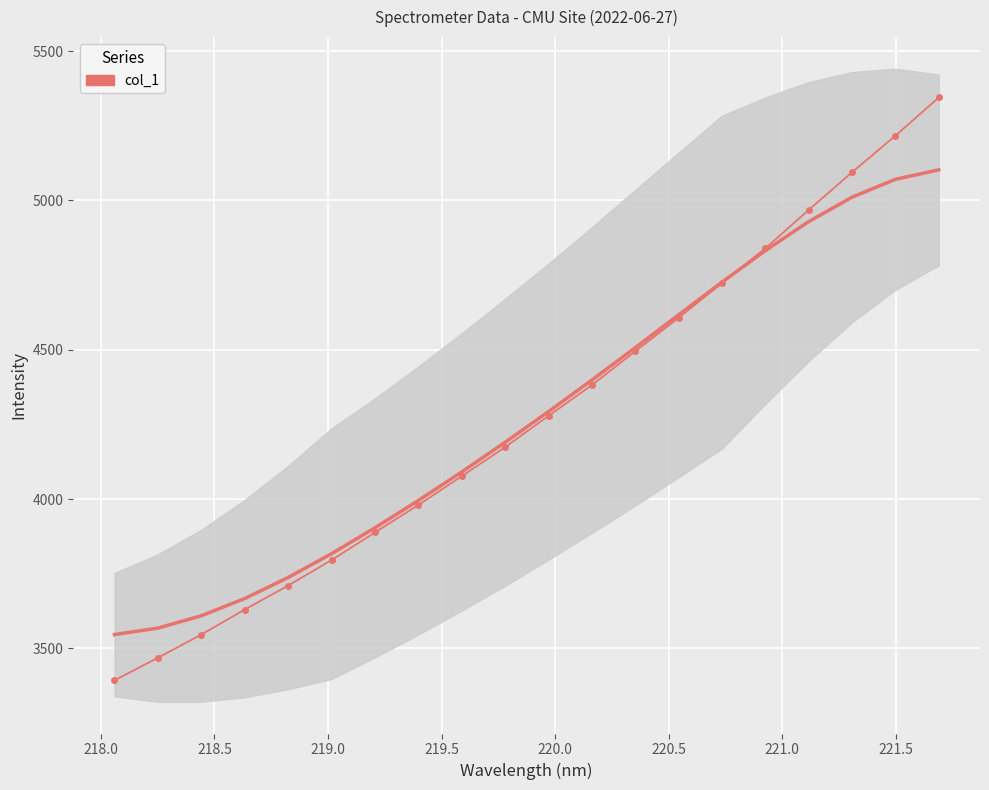

Reading left to right, list all the values displayed in this chart.

3393.2	3468.7	3546.4	3630.2	3710.5	3795.8	3888.2	3980.2	4076.6	4174.0	4278.6	4381.8	4494.8	4606.9	4723.4	4839.4	4968.2	5094.1	5216.5	5344.5